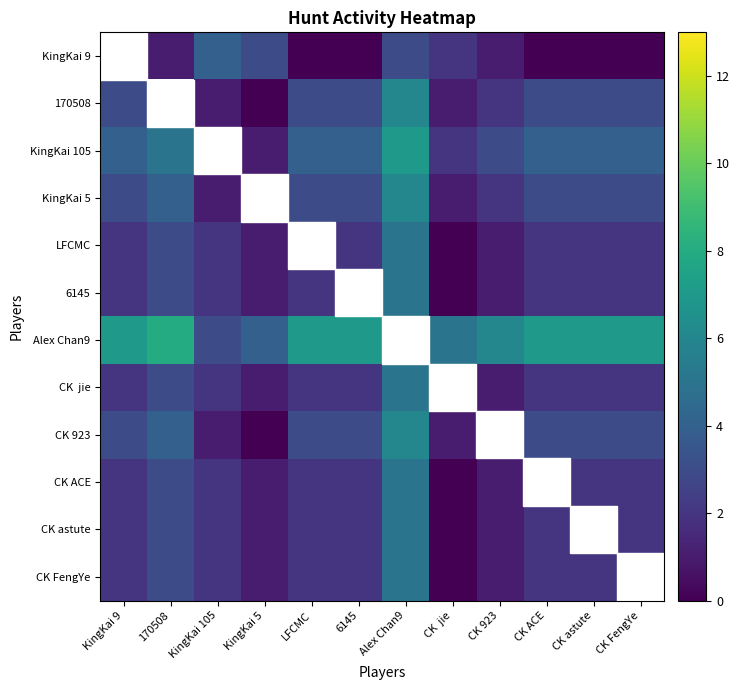

What is the difference between the highest and lowest values at CK 923?

5.0